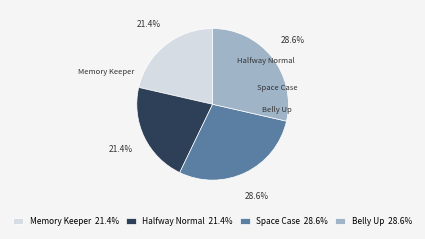

Does Belly Up account for over 50% of the chart?

No